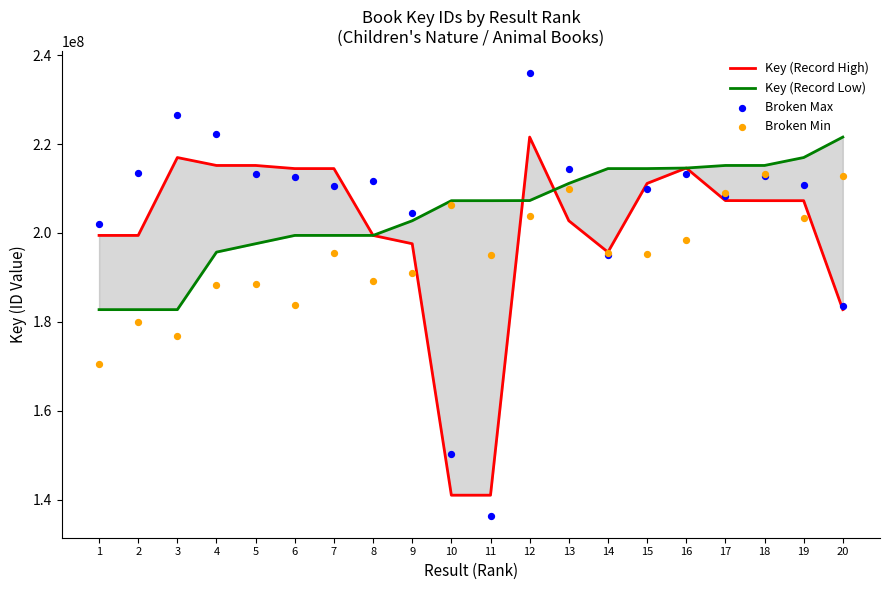

Which series has the largest Y range (max minus min)?

Broken Max